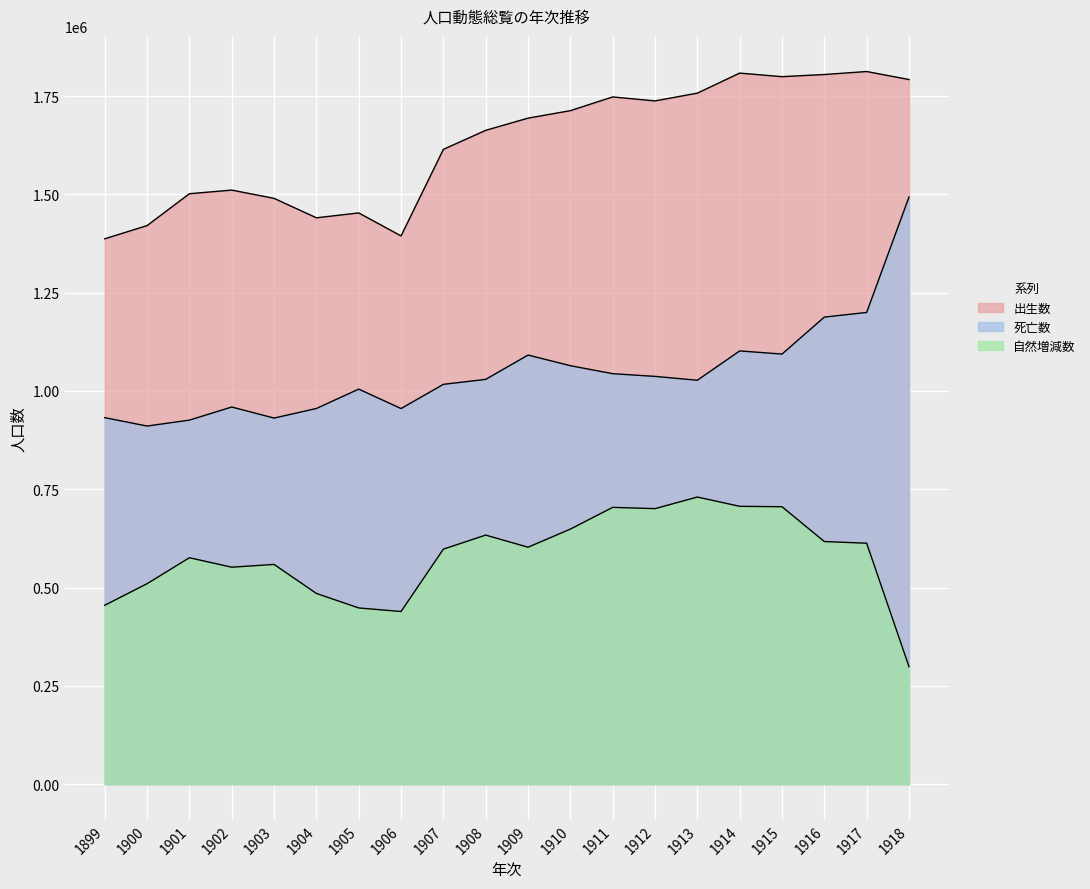

True or false: 死亡数 has a value of 406618 at 1909.

False